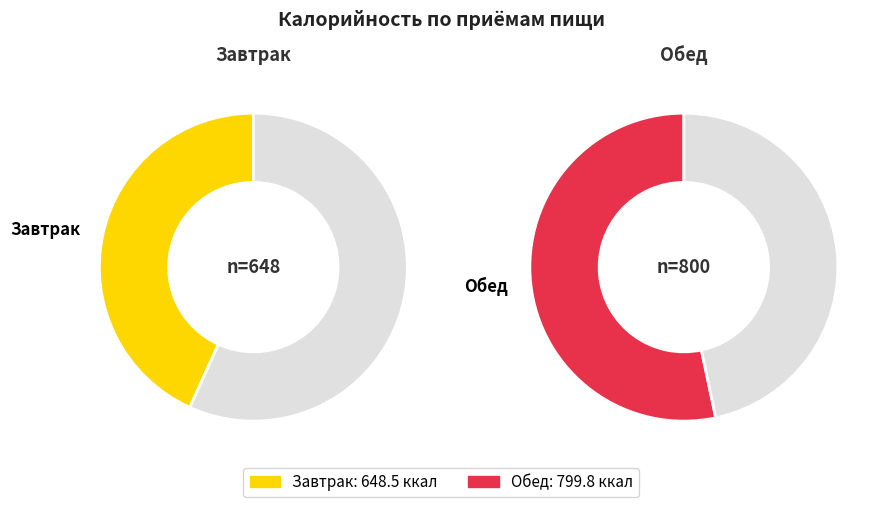

Rank the categories by value from highest to lowest.

Обед, Завтрак